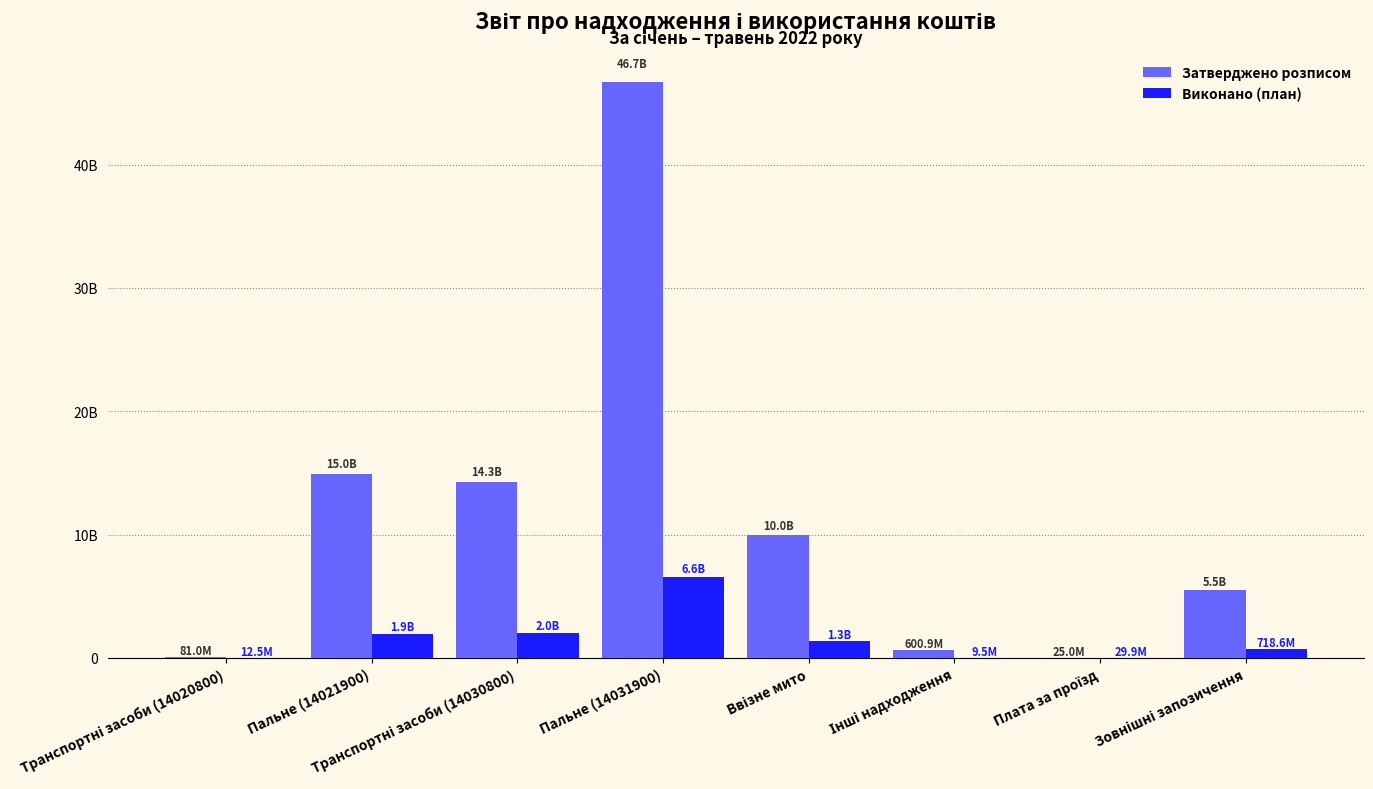

Does the chart contain stacked bars?

No